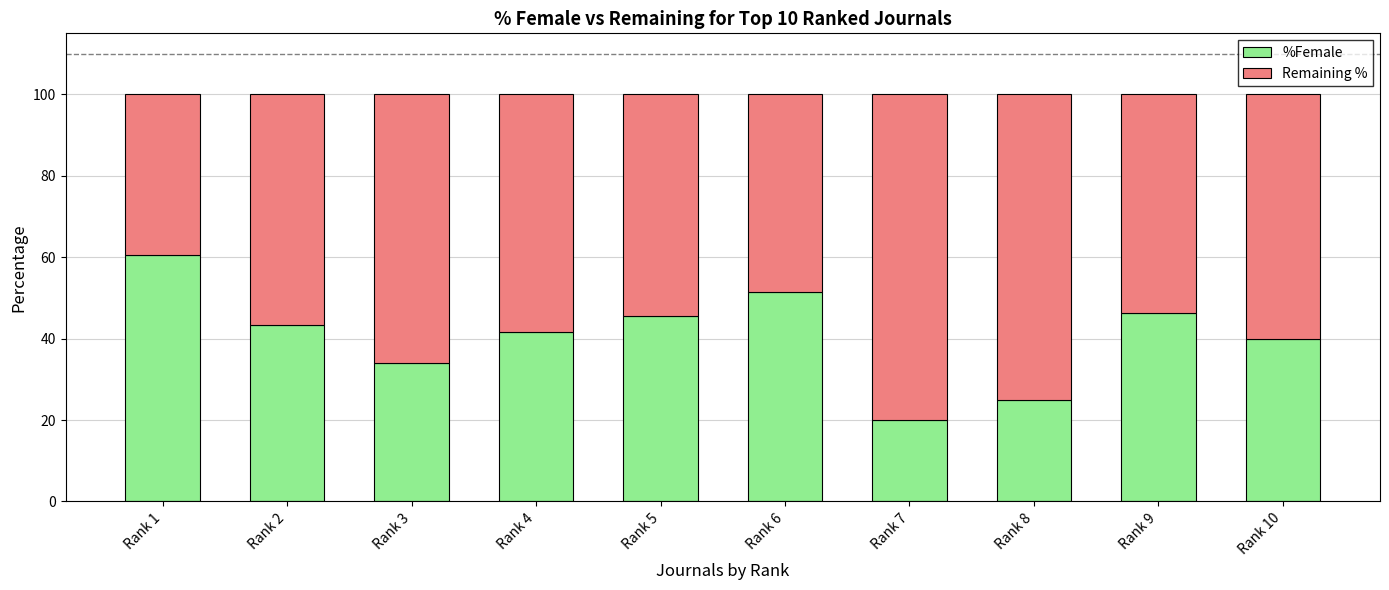

The value of %Female at Rank 10 is 69.7. True or false?

False